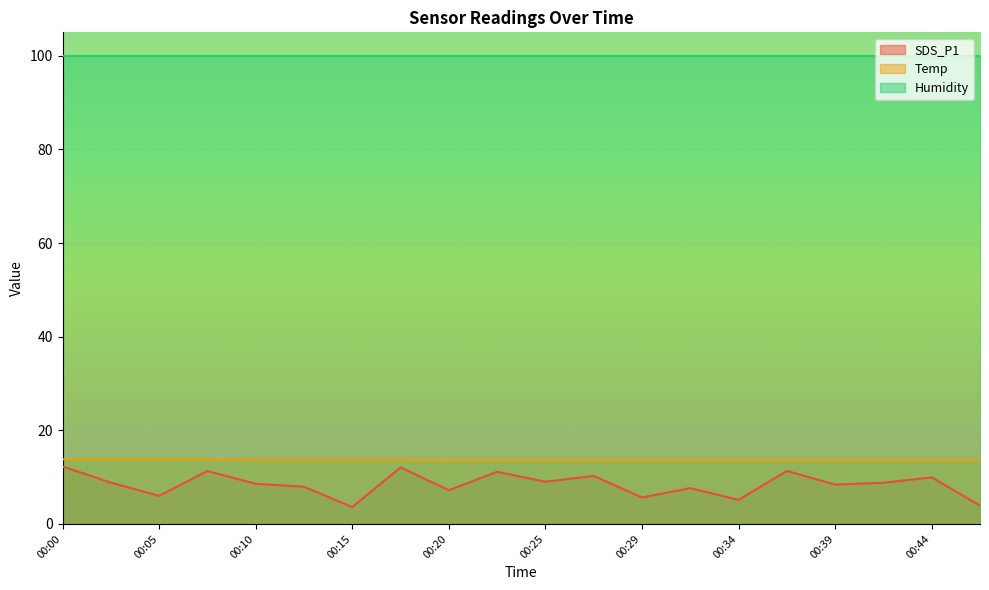

What is the difference between the maximum and second lowest values in the SDS_P1 series?

8.3